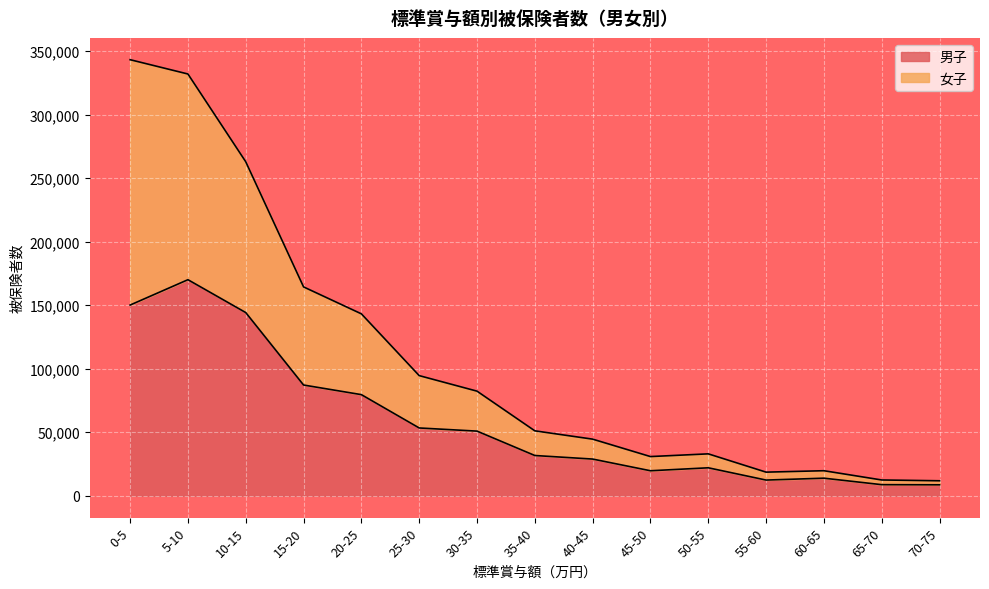

Reading left to right, extract all data points from this chart.

男子: 0-5=150110	5-10=170057	10-15=144192	15-20=87187	20-25=79621	25-30=53399	30-35=50916	35-40=31724	40-45=28930	45-50=19730	50-55=22059	55-60=12405	60-65=13885	65-70=8786	70-75=8673
女子: 0-5=343165	5-10=331908	10-15=262852	15-20=164386	20-25=143190	25-30=94588	30-35=82366	35-40=51147	40-45=44602	45-50=30895	50-55=33030	55-60=18641	60-65=19759	65-70=12476	70-75=11846